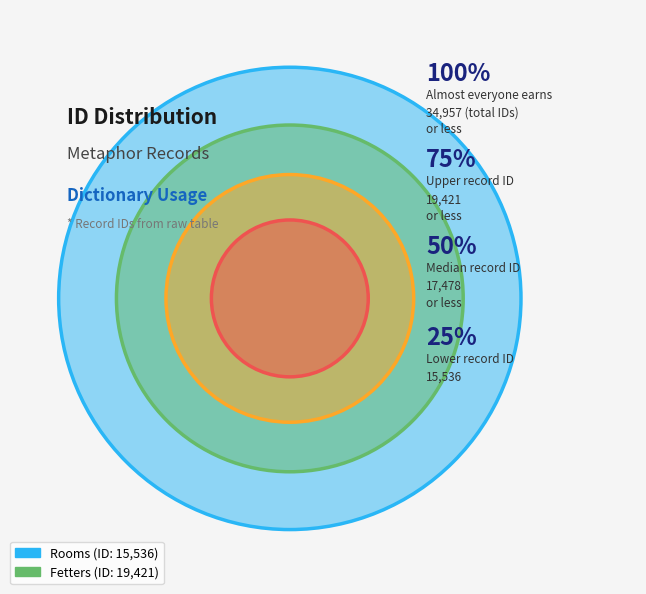

Approximately how many times larger is the value at Fetters compared to Rooms?

1.3